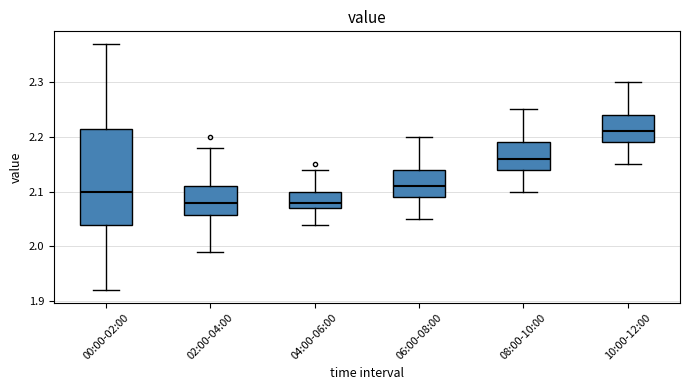

Reading left to right, transcribe this box plot: for each box, give where its median line is, the range the box spans, and where its two whiskers end, as read against the y-axis. The values are not printed on the chart, so give them approximately, as read against the axis.

00:00-02:00: median 2.10, box 2.04 to 2.22, whiskers 1.92 to 2.37
02:00-04:00: median 2.08, box 2.06 to 2.11, whiskers 1.99 to 2.18
04:00-06:00: median 2.08, box 2.07 to 2.10, whiskers 2.04 to 2.14
06:00-08:00: median 2.11, box 2.09 to 2.14, whiskers 2.05 to 2.20
08:00-10:00: median 2.16, box 2.14 to 2.19, whiskers 2.10 to 2.25
10:00-12:00: median 2.21, box 2.19 to 2.24, whiskers 2.15 to 2.30